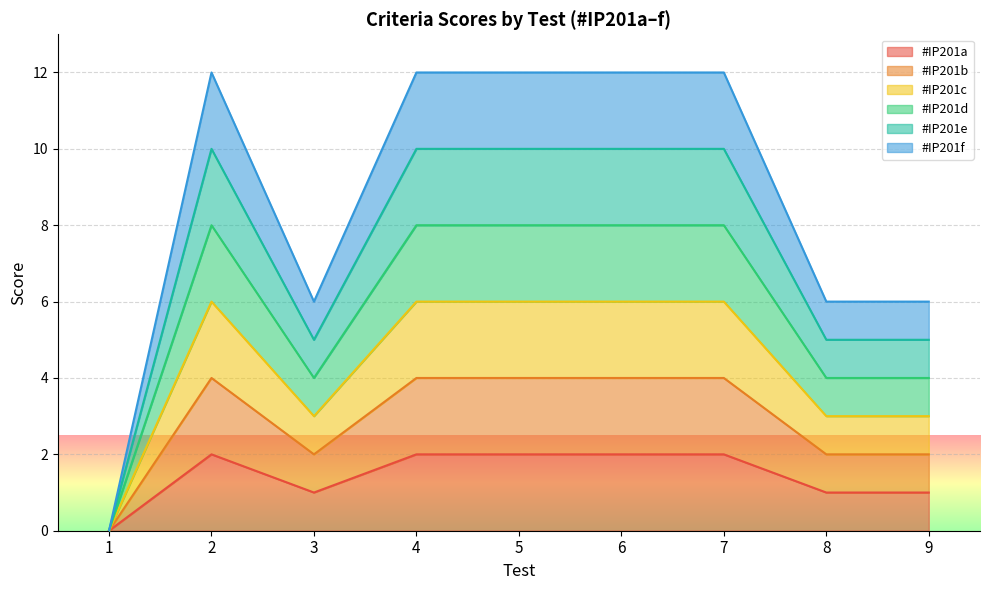

How many interior local peaks does the #IP201f series have?

1